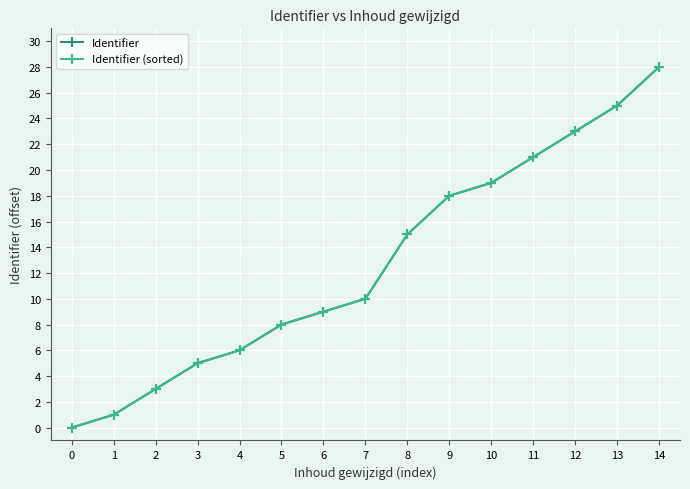

True or false: Identifier and Identifier (sorted) cross at least once.

False